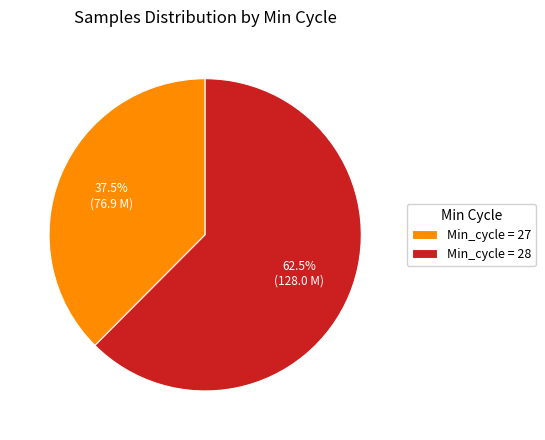

What is the smallest slice in the pie chart?

Min_cycle = 27